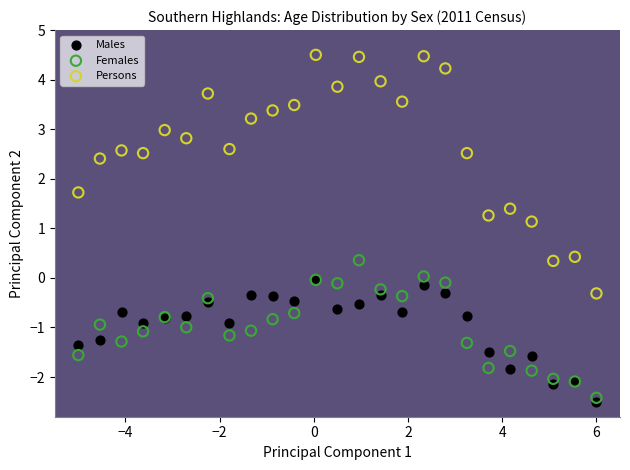

In the Persons series, what Y value is closest to 2?

1.7